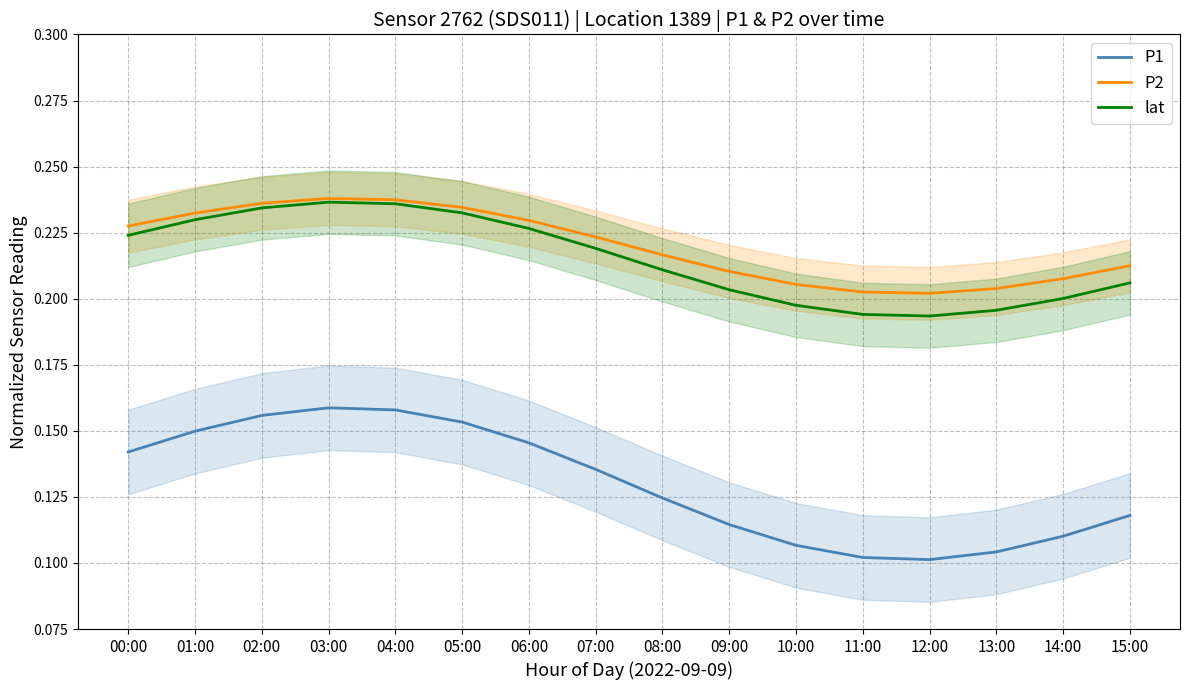

What is the approximate value of P2 at 08:00?

0.2